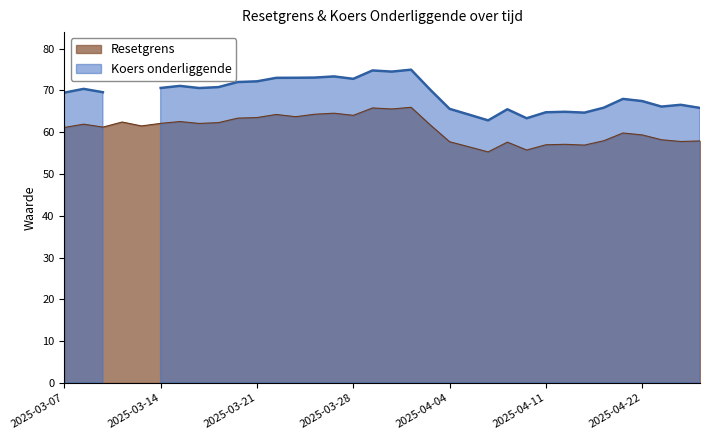

How many values exceed 61?

20